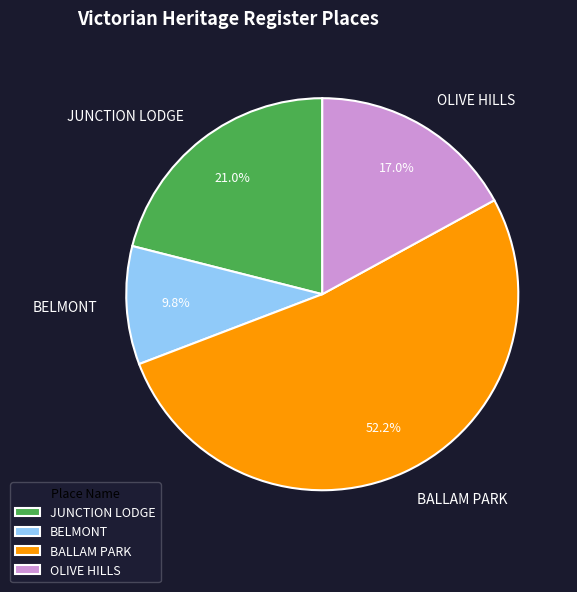

The BELMONT slice represents 10% of the pie. True or false?

True